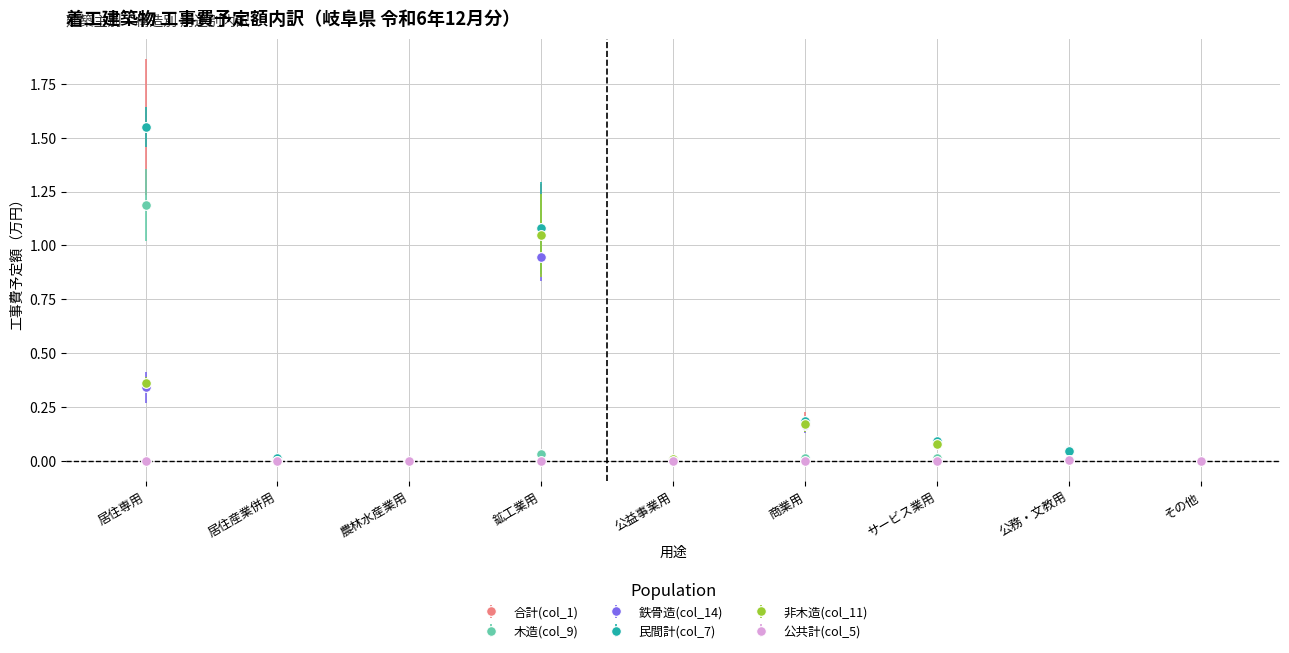

True or false: 合計(col_1) has a value of 0.3 at 鉱工業用.

False